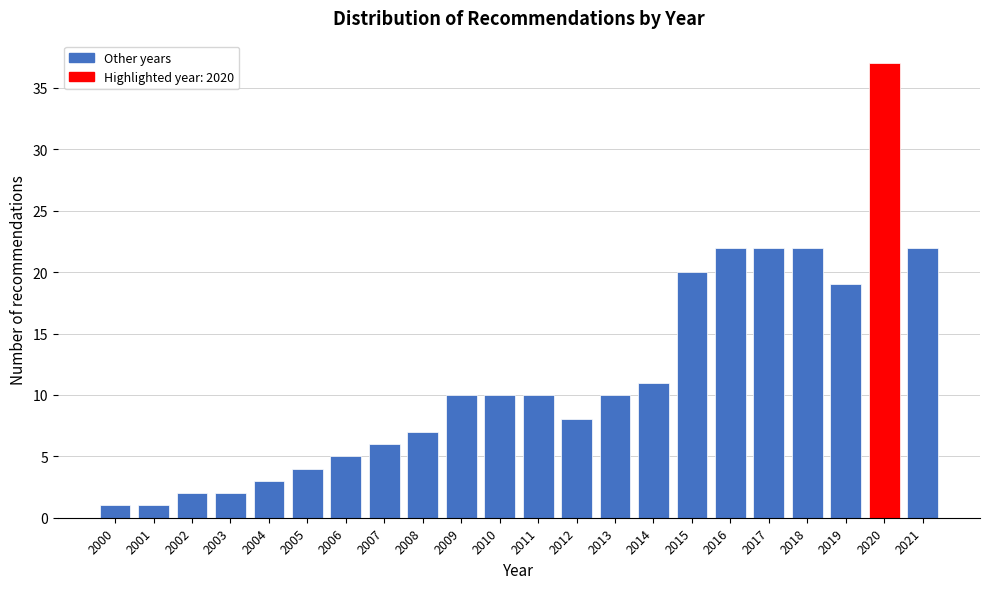

Reading left to right, what are all the values shown in this chart?

2000=1	2001=1	2002=2	2003=2	2004=3	2005=4	2006=5	2007=6	2008=7	2009=10	2010=10	2011=10	2012=8	2013=10	2014=11	2015=20	2016=22	2017=22	2018=22	2019=19	2020=37	2021=22